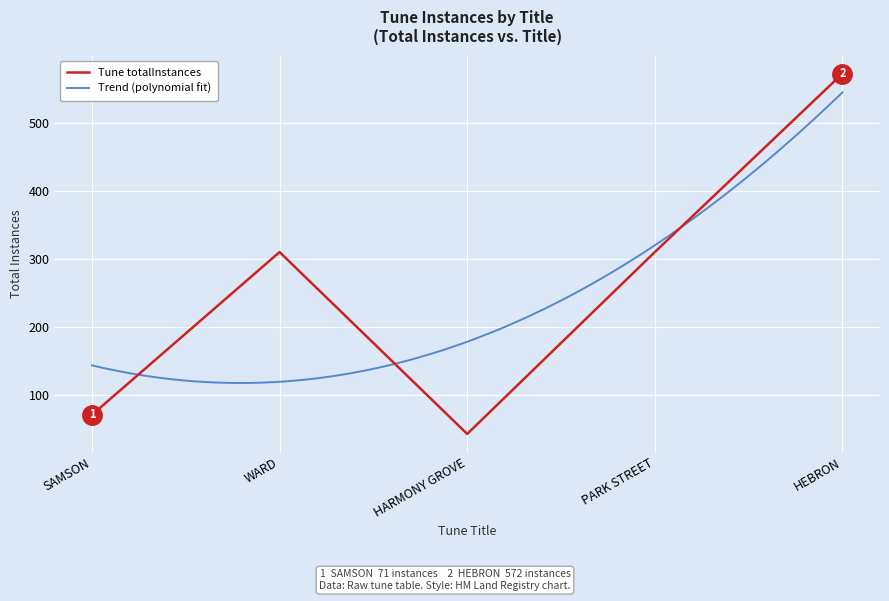

The chart shows a value of 431 at WARD. True or false?

False